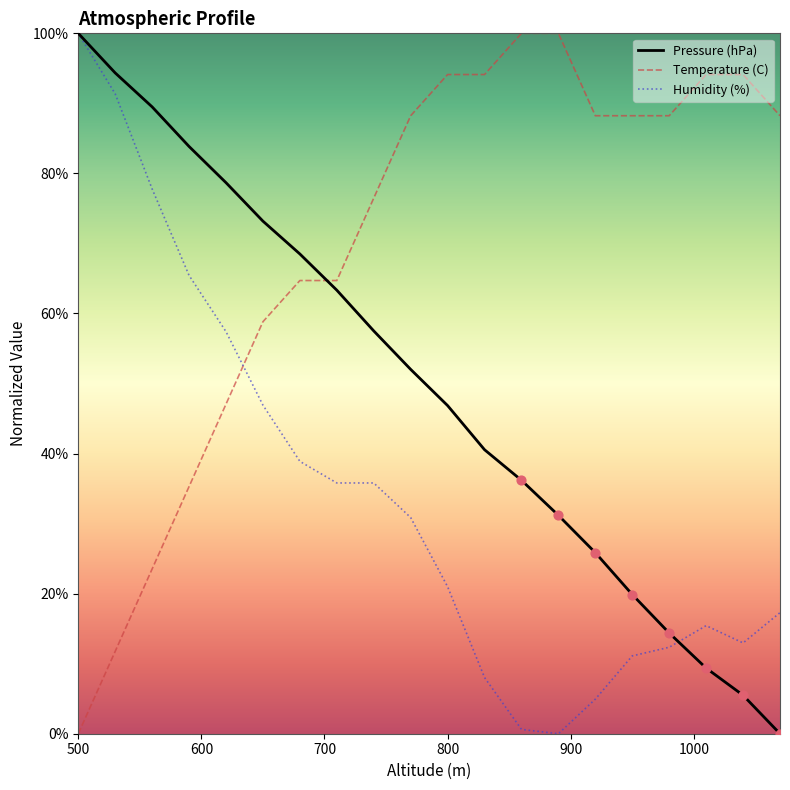

What is the greatest value displayed?

100.0